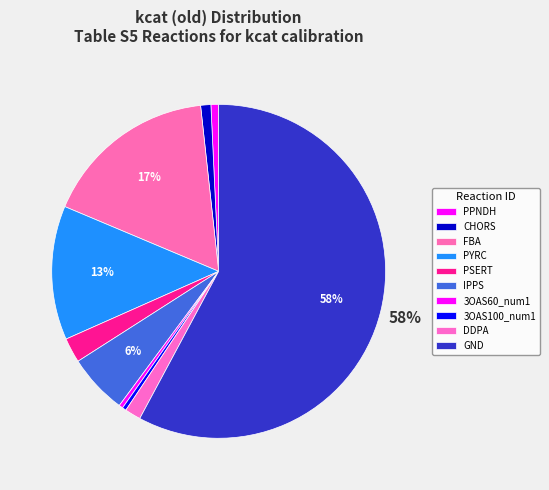

Rank the categories by value from highest to lowest.

GND, FBA, PYRC, IPPS, PSERT, DDPA, CHORS, PPNDH, 3OAS60_num1, 3OAS100_num1